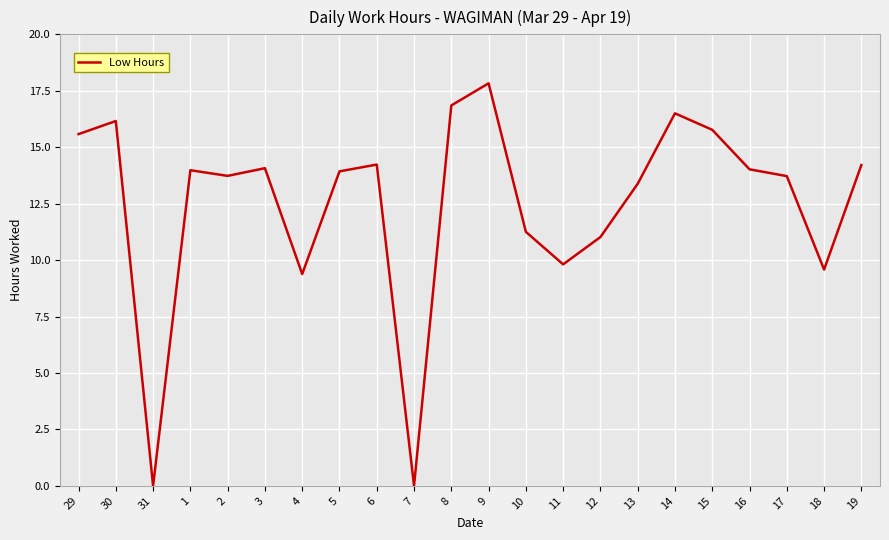

Read the value at 9.

17.8